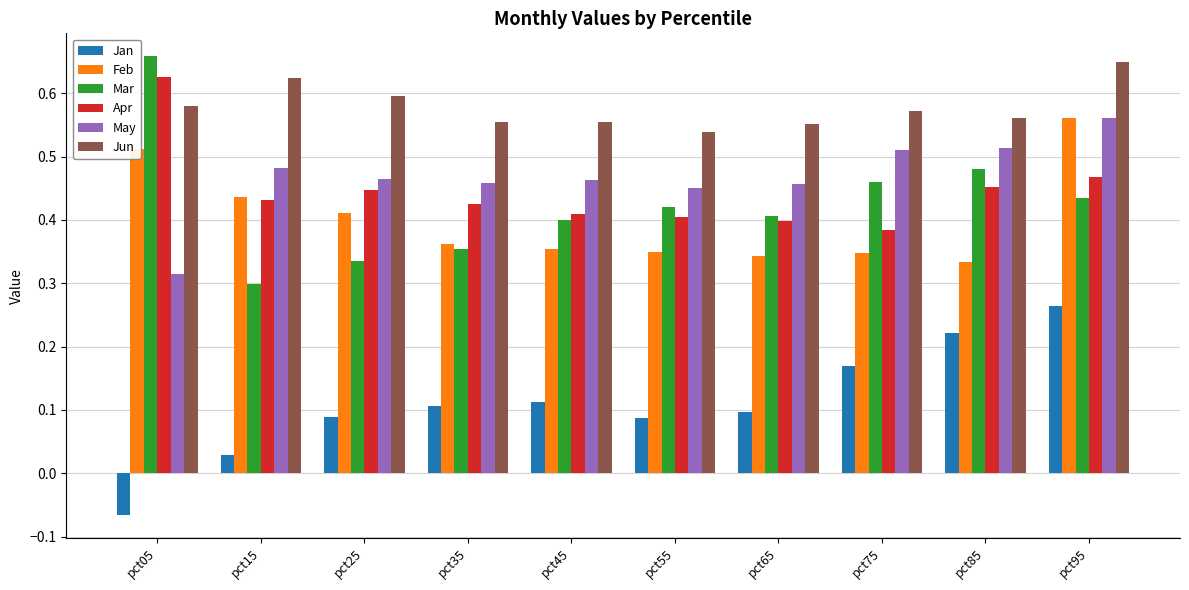

How many Feb values are between 0 and 1?

10